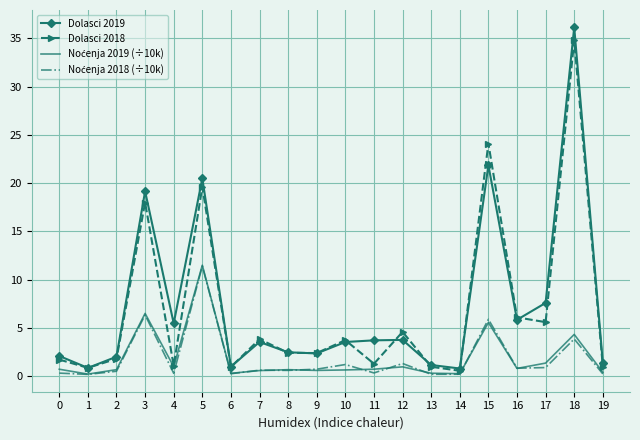

Which series has the largest range (max minus min)?

Dolasci 2019